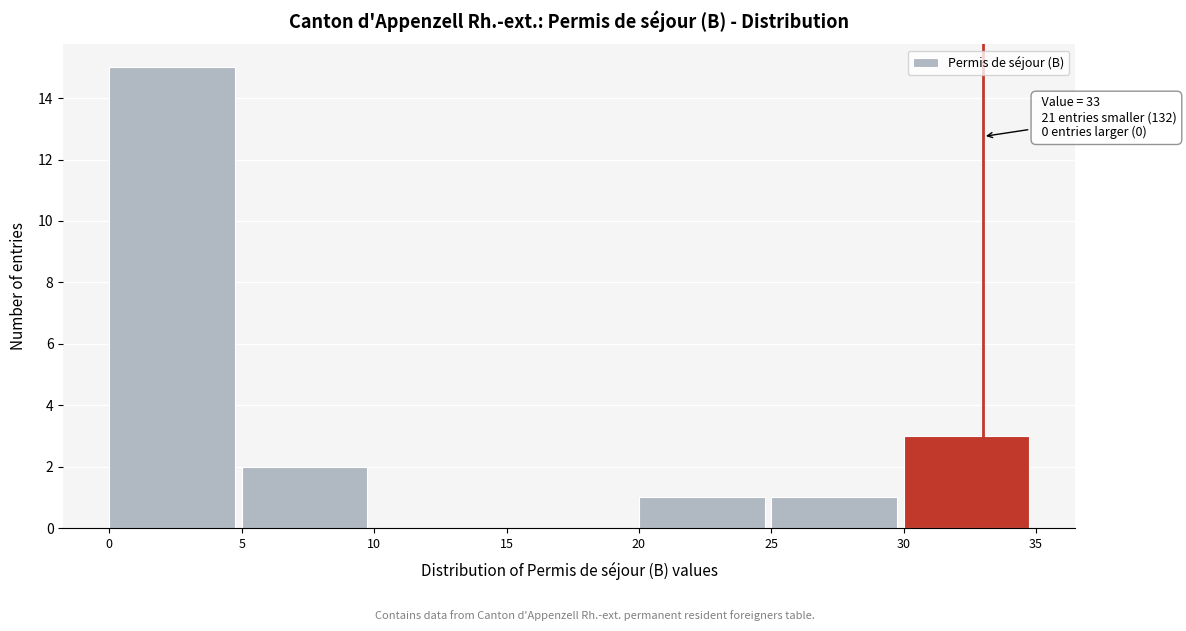

Which range on the x-axis has the tallest bar?

0 to 5